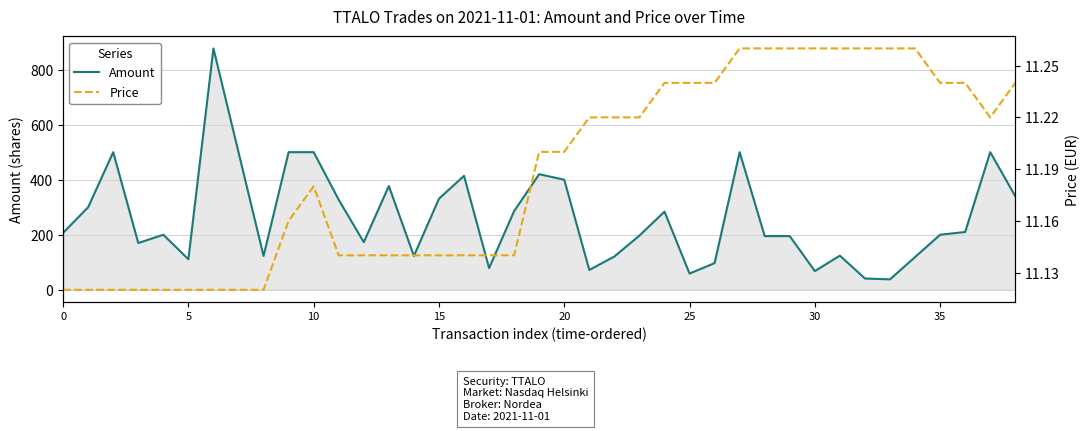

What is the maximum value shown in the chart?

877.0